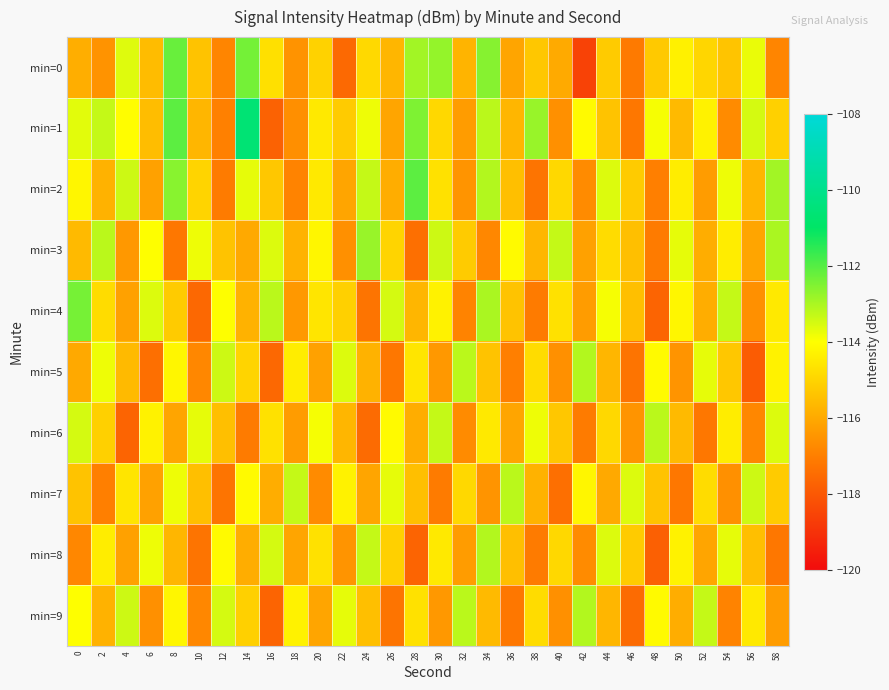

Reading left to right, what are all the values shown in this chart?

min=0: 0=-115.9	2=-116.5	4=-113.6	6=-115.6	8=-112.2	10=-115.4	12=-116.9	14=-112.4	16=-114.7	18=-116.5	20=-115.1	22=-117.6	24=-114.9	26=-115.7	28=-112.9	30=-112.7	32=-115.7	34=-112.6	36=-116.1	38=-115.3	40=-116.0	42=-118.6	44=-115.2	46=-117.1	48=-115.3	50=-114.3	52=-115.0	54=-115.4	56=-113.8	58=-116.9
min=1: 0=-113.7	2=-113.3	4=-114.0	6=-115.5	8=-112.1	10=-115.7	12=-117.0	14=-110.6	16=-117.7	18=-116.6	20=-114.5	22=-115.2	24=-113.8	26=-116.1	28=-112.5	30=-114.9	32=-116.3	34=-113.2	36=-115.7	38=-112.8	40=-116.6	42=-114.1	44=-115.4	46=-117.2	48=-113.9	50=-115.6	52=-114.3	54=-116.7	56=-113.5	58=-115.1
min=2: 0=-114.2	2=-115.8	4=-113.4	6=-116.2	8=-112.6	10=-115.0	12=-117.1	14=-113.7	16=-115.3	18=-116.9	20=-114.5	22=-116.1	24=-113.3	26=-115.9	28=-112.1	30=-114.7	32=-116.5	34=-113.1	36=-115.5	38=-117.3	40=-114.9	42=-116.7	44=-113.6	46=-115.2	48=-117.0	50=-114.4	52=-116.3	54=-113.8	56=-115.7	58=-112.9
min=3: 0=-115.6	2=-113.2	4=-116.4	6=-114.0	8=-117.2	10=-113.8	12=-115.4	14=-116.0	16=-113.6	18=-115.8	20=-114.2	22=-116.6	24=-112.8	26=-115.0	28=-117.4	30=-113.4	32=-115.2	34=-116.8	36=-114.1	38=-115.7	40=-113.3	42=-116.2	44=-114.8	46=-115.5	48=-117.1	50=-113.7	52=-115.9	54=-114.4	56=-116.1	58=-113.0
min=4: 0=-112.4	2=-114.8	4=-116.2	6=-113.6	8=-115.2	10=-117.6	12=-114.0	14=-115.8	16=-113.2	18=-116.4	20=-114.6	22=-115.1	24=-117.3	26=-113.5	28=-115.7	30=-114.3	32=-116.9	34=-113.0	36=-115.4	38=-117.1	40=-114.7	42=-116.3	44=-113.9	46=-115.5	48=-117.7	50=-114.2	52=-115.9	54=-113.3	56=-116.6	58=-114.5
min=5: 0=-116.0	2=-113.8	4=-115.6	6=-117.4	8=-114.2	10=-116.8	12=-113.4	14=-115.0	16=-117.6	18=-114.4	20=-116.2	22=-113.6	24=-115.8	26=-117.2	28=-114.6	30=-116.4	32=-113.2	34=-115.4	36=-117.0	38=-114.8	40=-116.6	42=-113.1	44=-115.7	46=-117.3	48=-114.1	50=-116.5	52=-113.7	54=-115.3	56=-117.9	58=-114.3
min=6: 0=-113.5	2=-115.1	4=-117.7	6=-114.3	8=-116.1	10=-113.7	12=-115.5	14=-117.1	16=-114.7	18=-116.3	20=-113.9	22=-115.7	24=-117.5	26=-114.1	28=-115.9	30=-113.3	32=-116.7	34=-114.5	36=-116.1	38=-113.8	40=-115.3	42=-117.1	44=-114.9	46=-116.5	48=-113.2	50=-115.6	52=-117.2	54=-114.4	56=-116.8	58=-113.6
min=7: 0=-115.4	2=-117.0	4=-114.6	6=-116.2	8=-113.8	10=-115.5	12=-117.3	14=-114.1	16=-115.9	18=-113.3	20=-116.7	22=-114.3	24=-116.1	26=-113.7	28=-115.5	30=-117.1	32=-114.9	34=-116.5	36=-113.2	38=-115.8	40=-117.4	42=-114.2	44=-116.0	46=-113.6	48=-115.4	50=-117.2	52=-114.8	54=-116.6	56=-113.4	58=-115.2
min=8: 0=-116.8	2=-114.4	4=-116.2	6=-113.8	8=-115.7	10=-117.3	12=-114.1	14=-115.9	16=-113.5	18=-116.1	20=-114.7	22=-116.5	24=-113.3	26=-115.1	28=-117.7	30=-114.5	32=-116.3	34=-113.1	36=-115.5	38=-117.1	40=-114.9	42=-116.7	44=-113.6	46=-115.2	48=-117.8	50=-114.3	52=-116.1	54=-113.7	56=-115.5	58=-117.2
min=9: 0=-114.0	2=-115.8	4=-113.4	6=-116.6	8=-114.2	10=-116.8	12=-113.5	14=-115.1	16=-117.7	18=-114.3	20=-116.1	22=-113.7	24=-115.5	26=-117.3	28=-114.7	30=-116.4	32=-113.2	34=-115.6	36=-117.2	38=-114.8	40=-116.6	42=-113.1	44=-115.7	46=-117.5	48=-114.1	50=-115.9	52=-113.3	54=-116.9	56=-114.5	58=-116.3